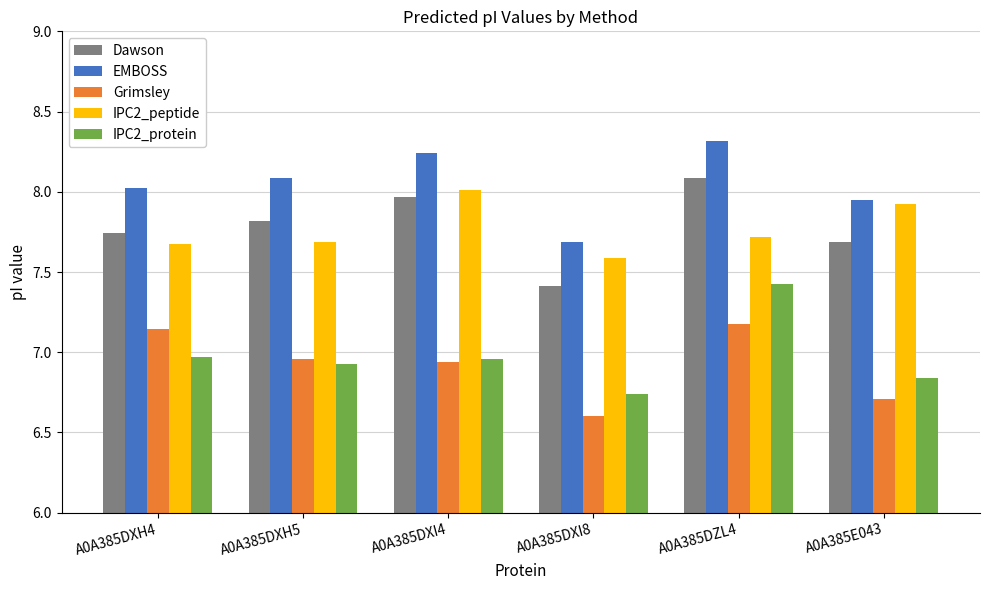

What is the difference between the Dawson values at A0A385DXI8 and A0A385DXI4?

0.6